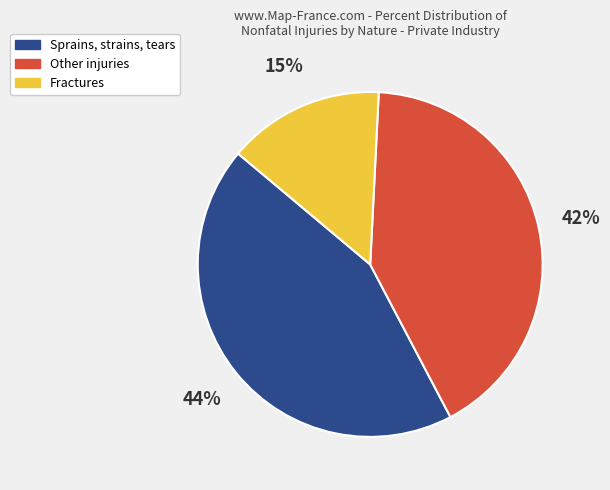

Count the number of slices in the pie.

3